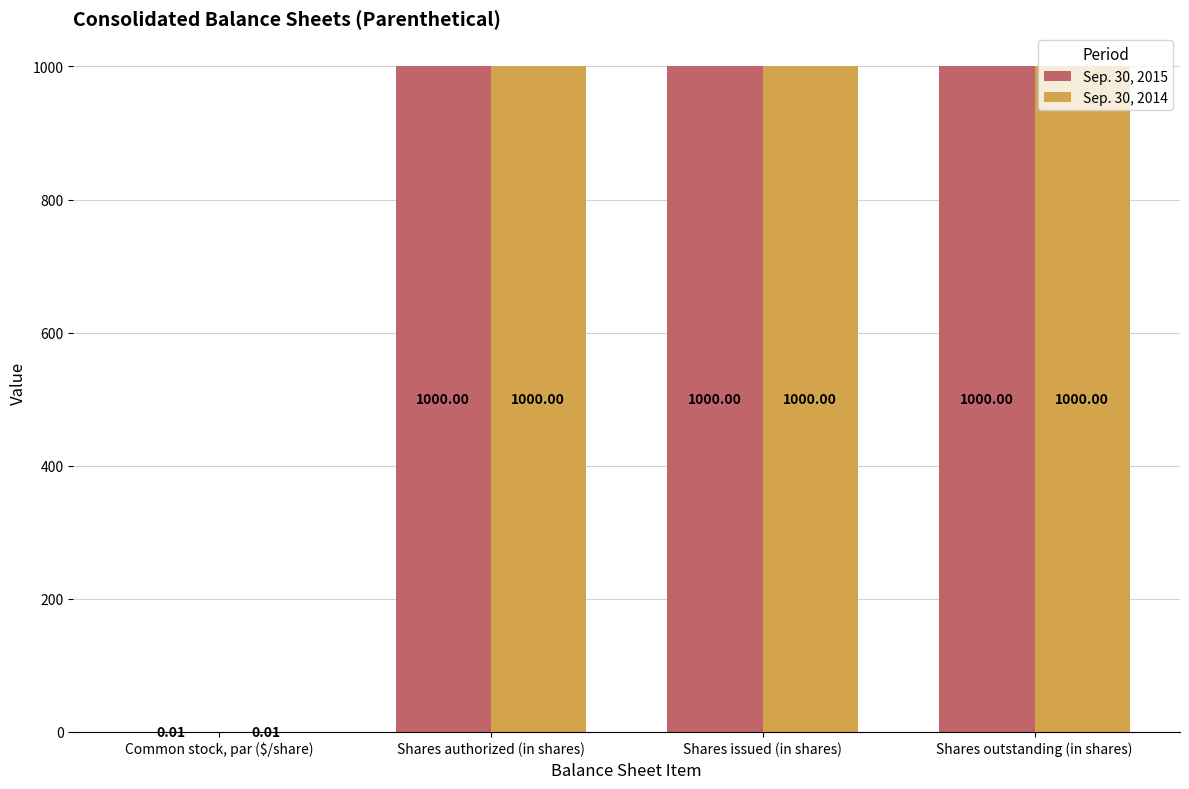

How many groups of bars are there?

4